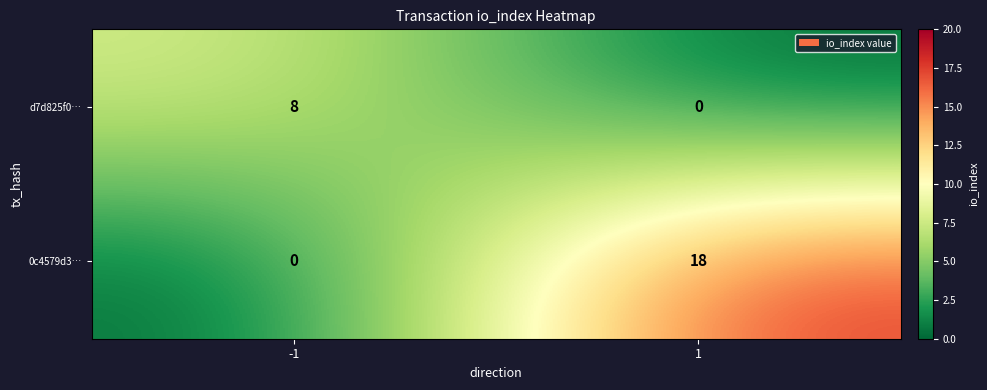

Rank the series by their maximum value, from highest to lowest.

0c4579d3…, d7d825f0…